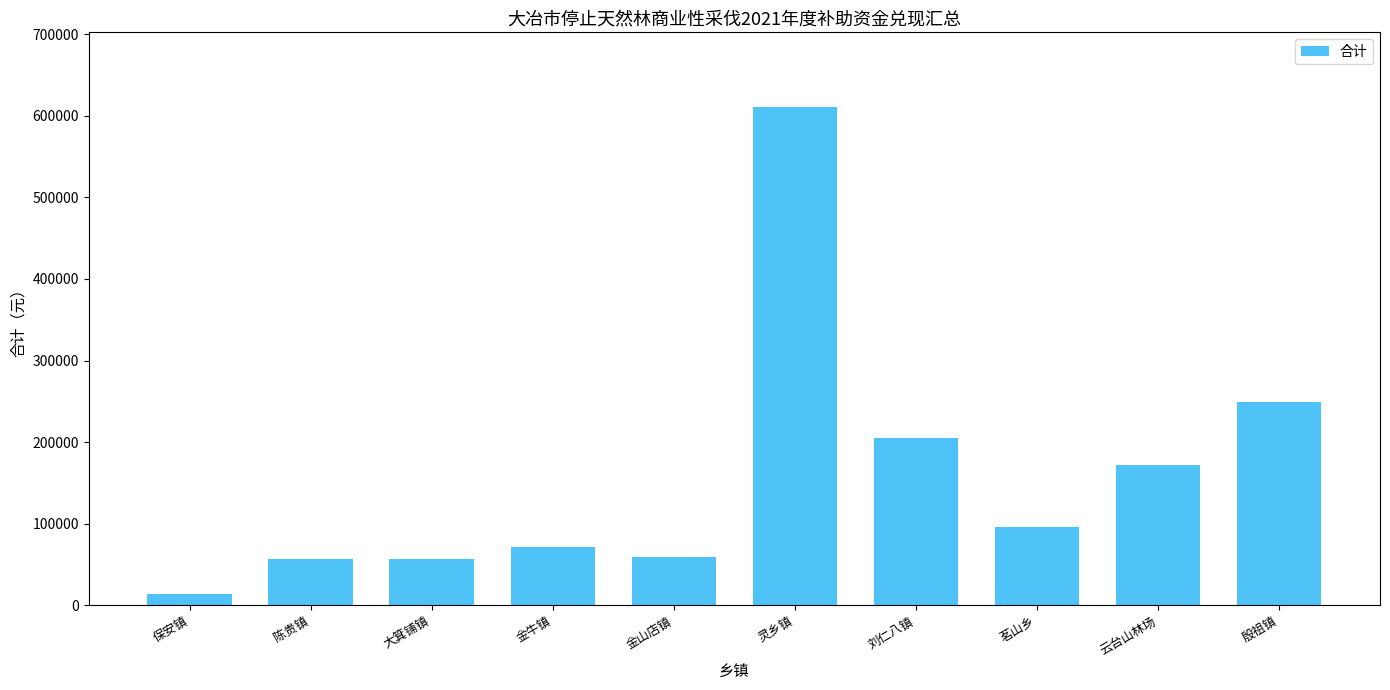

What is the value of the 4th bar from the left?

71185.3